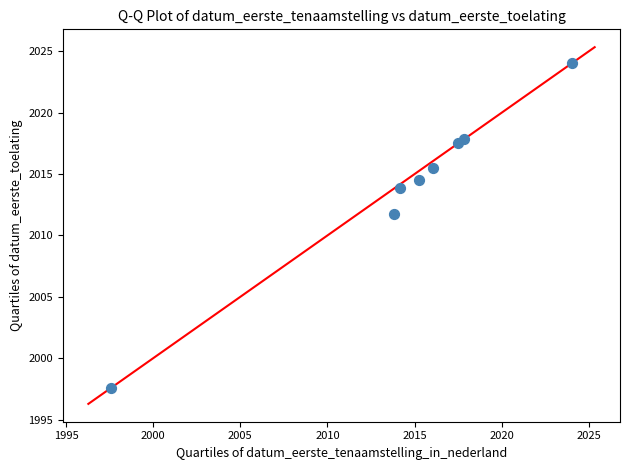

What Y value in the scatter plot is closest to 2010?

2011.7